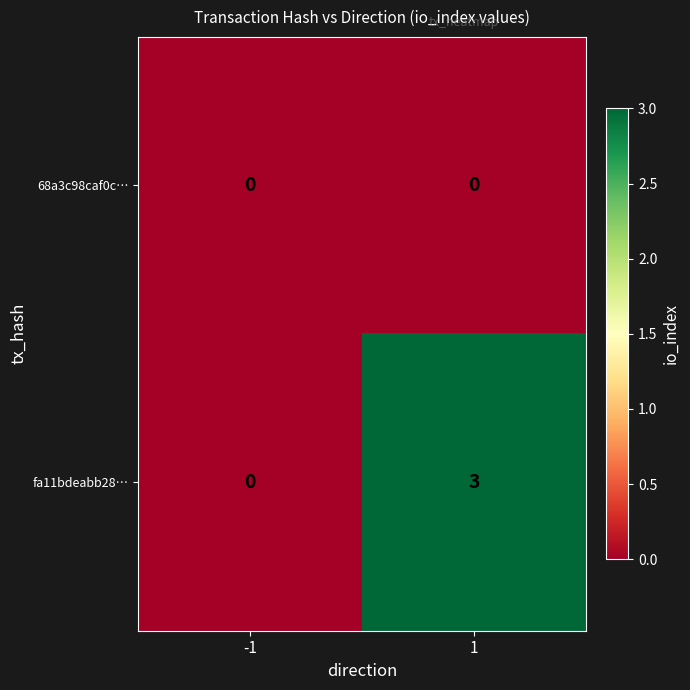

The value of fa11bdeabb28… at 1 is 3. True or false?

True